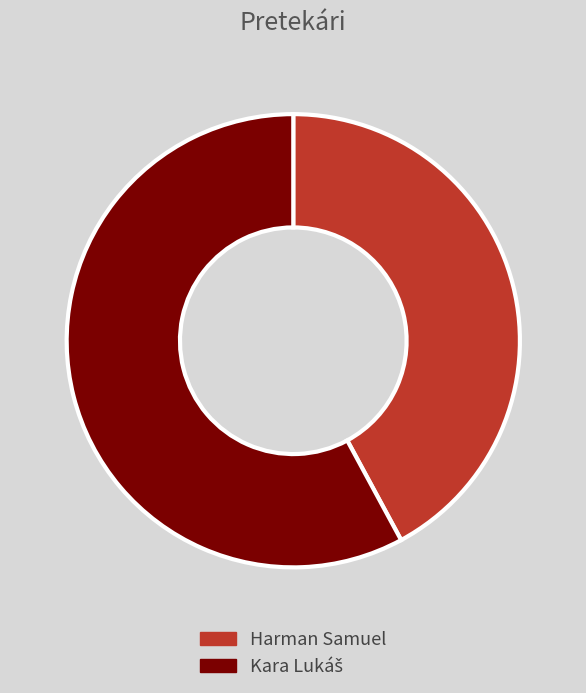

Does any single category account for the majority?

Yes